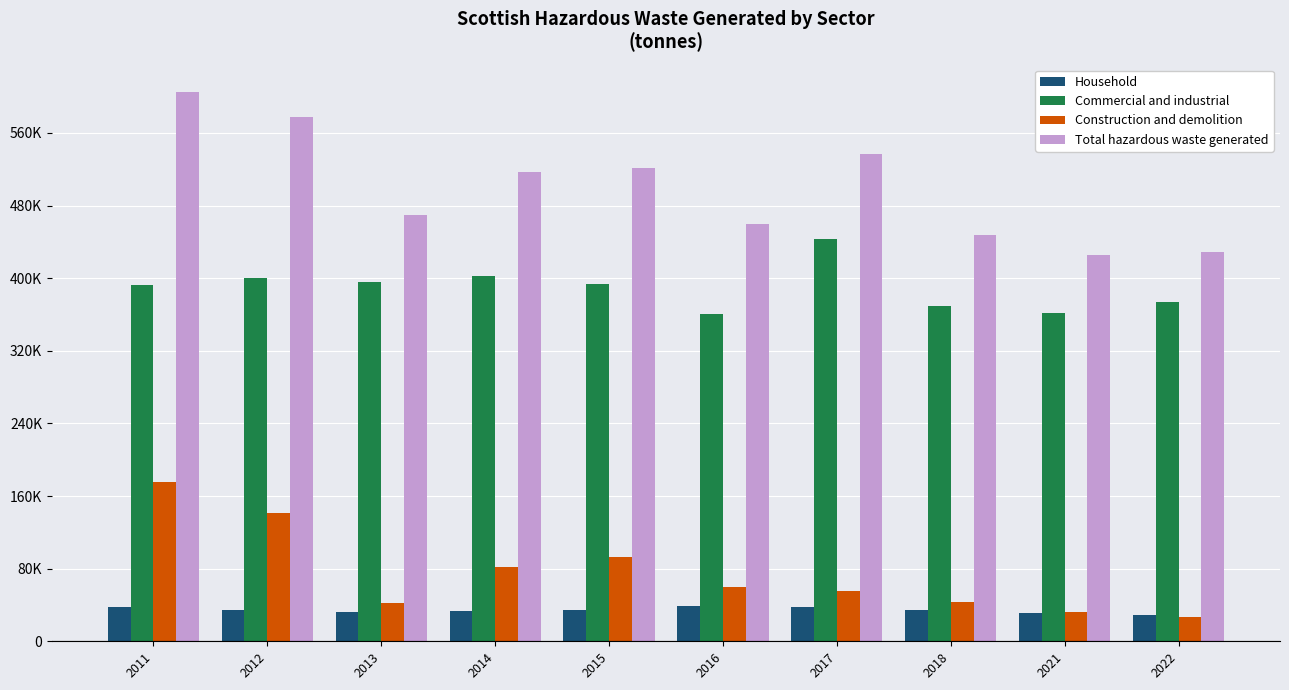

Does the chart contain any negative values?

No